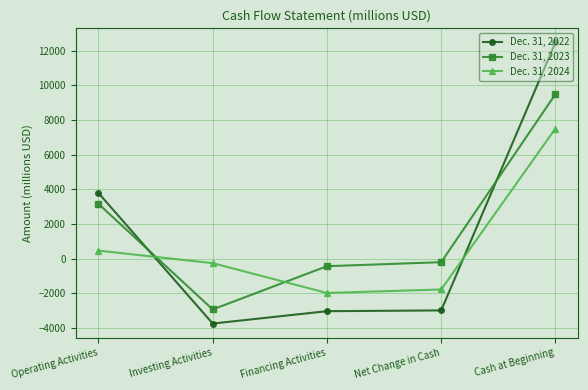

Read the Dec. 31, 2024 value at Cash at Beginning, to the nearest 10.

7510